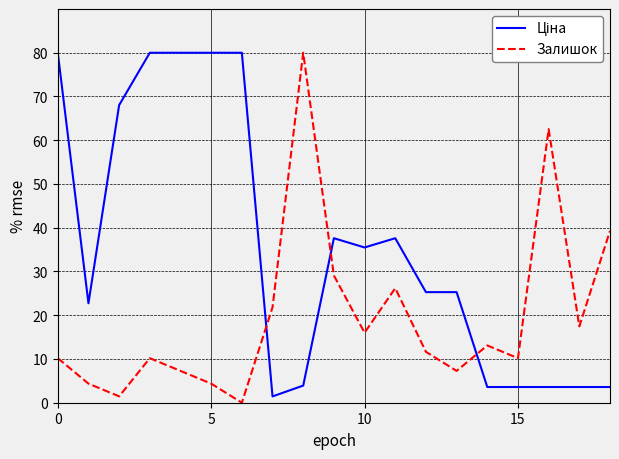

What is the greatest value displayed?

80.0